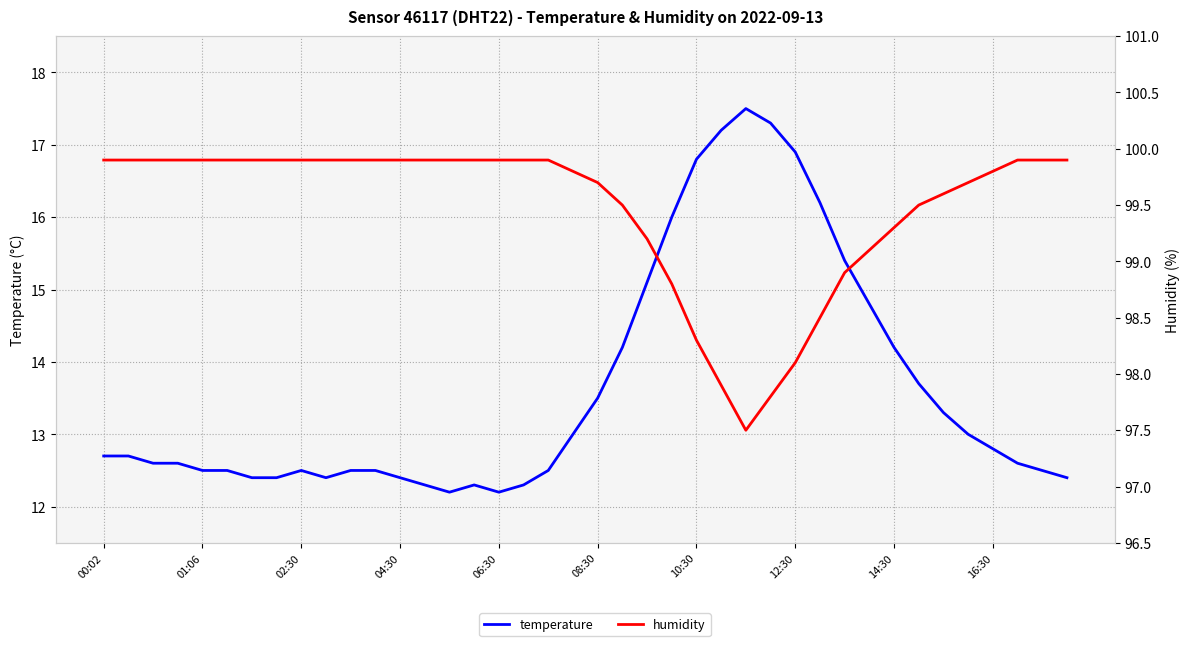

What is the value of the temperature point at the 33rd from the left?

14.2